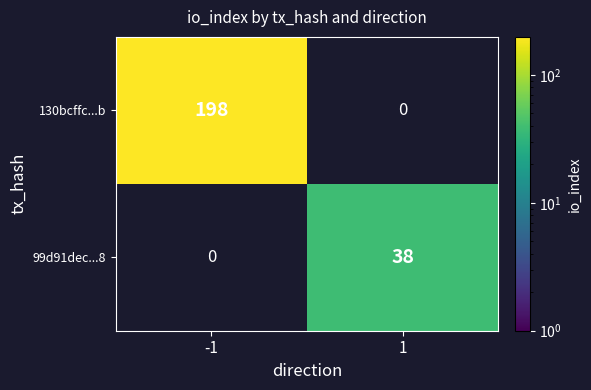

Is it true that 99d91dec...8 equals 50.2 at 1?

False